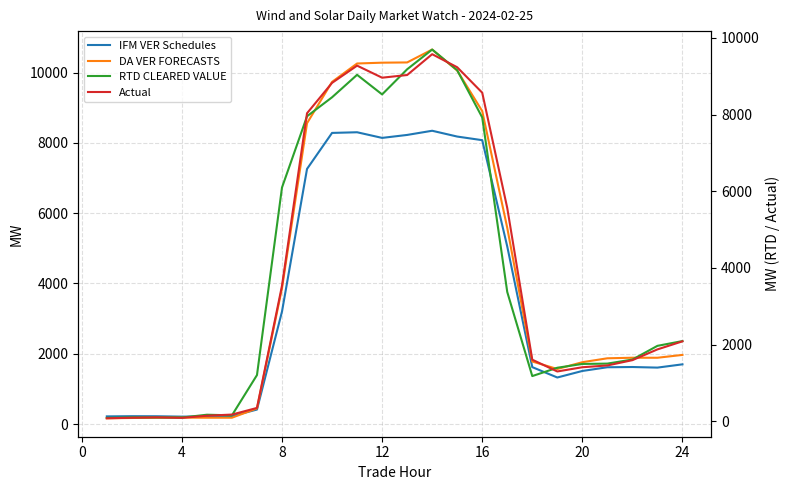

Reading left to right, transcribe all the data shown in this chart.

IFM VER Schedules: 217.5	223.1	220.8	210.3	215.9	226.2	411.9	3202.2	7260.9	8285.6	8304.5	8143.9	8228.2	8347.2	8182.2	8079.0	5053.7	1619.4	1324.3	1510.2	1615.9	1622.8	1605.8	1699.0
DA VER FORECASTS: 163.4	172.1	180.1	182.3	179.7	179.6	445.0	3865.4	8561.9	9737.7	10261.6	10284.9	10291.7	10658.5	10060.8	8906.9	5584.0	1779.2	1566.0	1759.7	1871.0	1886.9	1886.2	1967.2
RTD CLEARED VALUE: 89.0	102.5	101.0	98.7	172.3	156.8	1206.8	6099.6	7957.3	8452.4	9038.6	8527.1	9182.7	9697.7	9158.9	7926.6	3374.3	1180.5	1397.7	1496.6	1505.7	1611.5	1968.7	2093.3
Actual: 79.4	93.9	103.8	90.8	146.4	176.6	349.6	3539.3	8036.1	8828.5	9278.0	8963.6	9033.4	9576.6	9235.9	8572.4	5564.4	1607.9	1300.7	1410.7	1457.5	1595.4	1876.2	2086.3